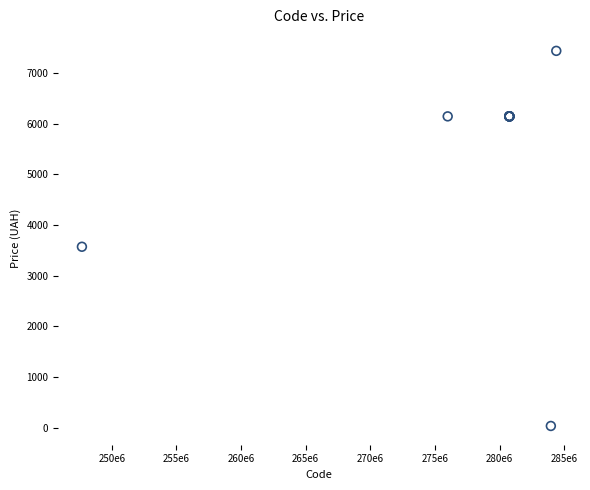

What Y value in the scatter plot is closest to 3734?

3569.6